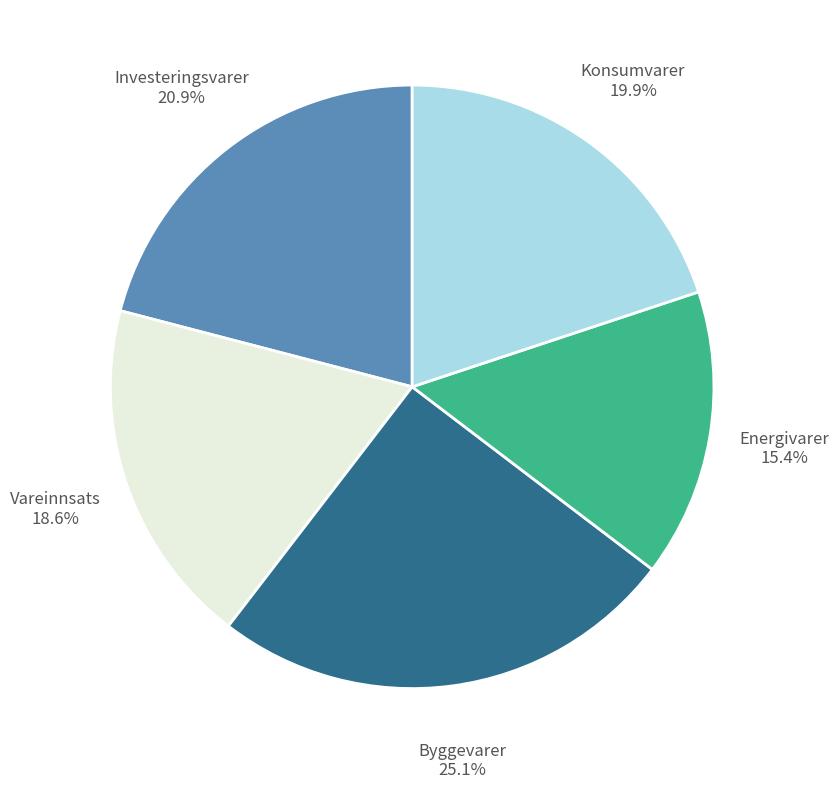

Which has a higher value, Byggevarer or Investeringsvarer?

Byggevarer